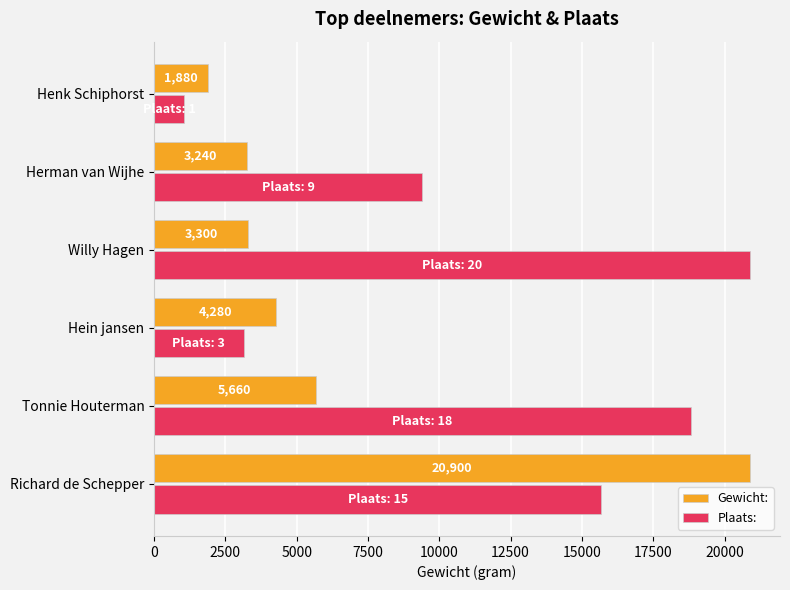

Rank the series by their average value, from highest to lowest.

Plaats:, Gewicht: